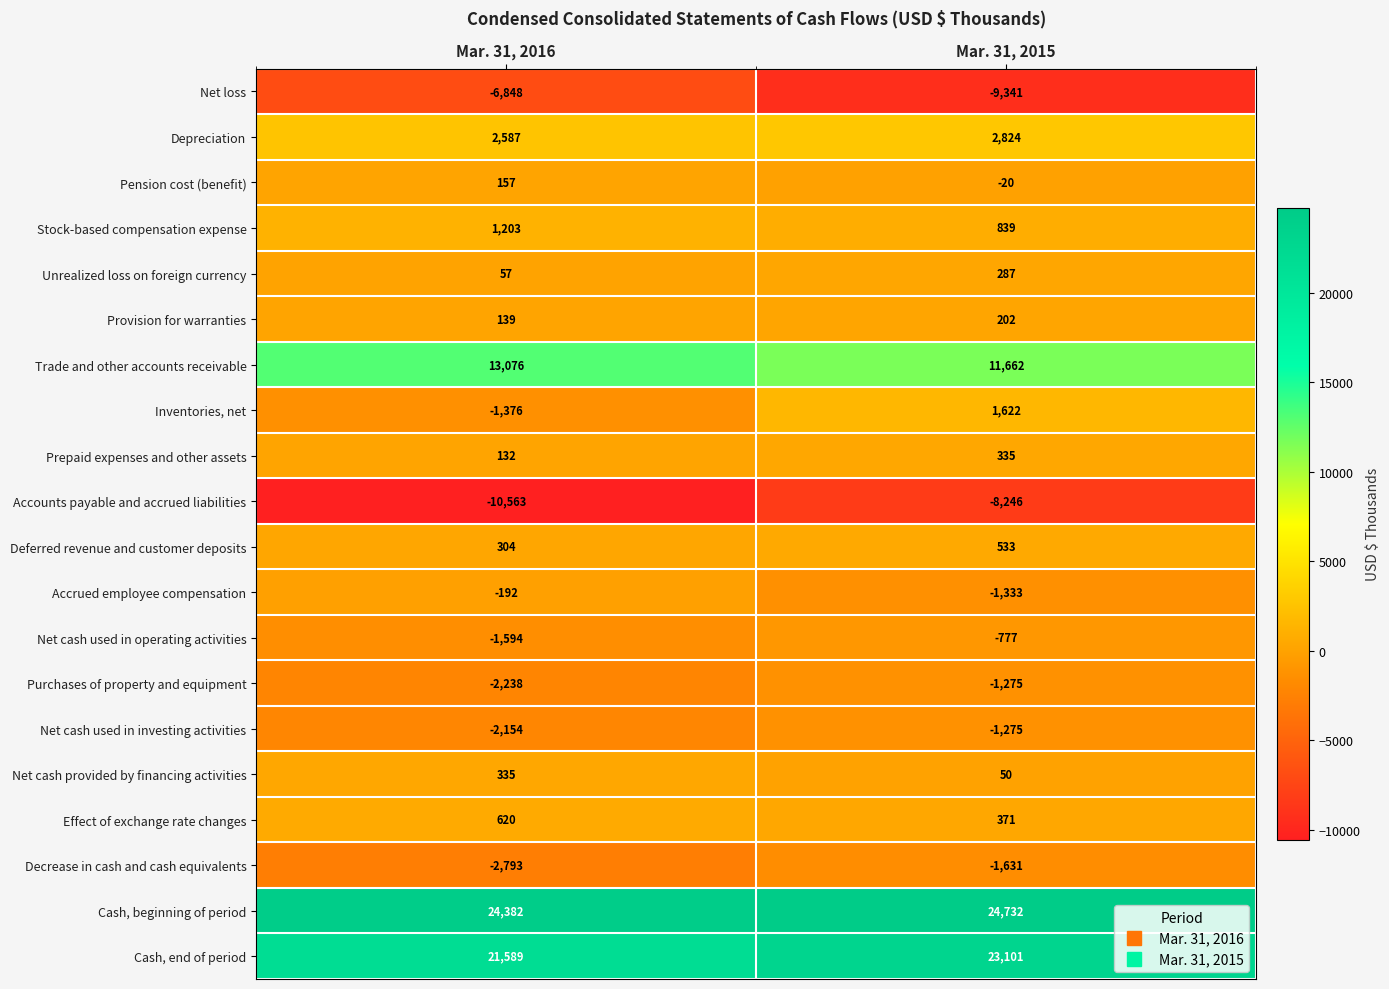

At which label is Net cash provided by financing activities closest to 192?

Mar. 31, 2015